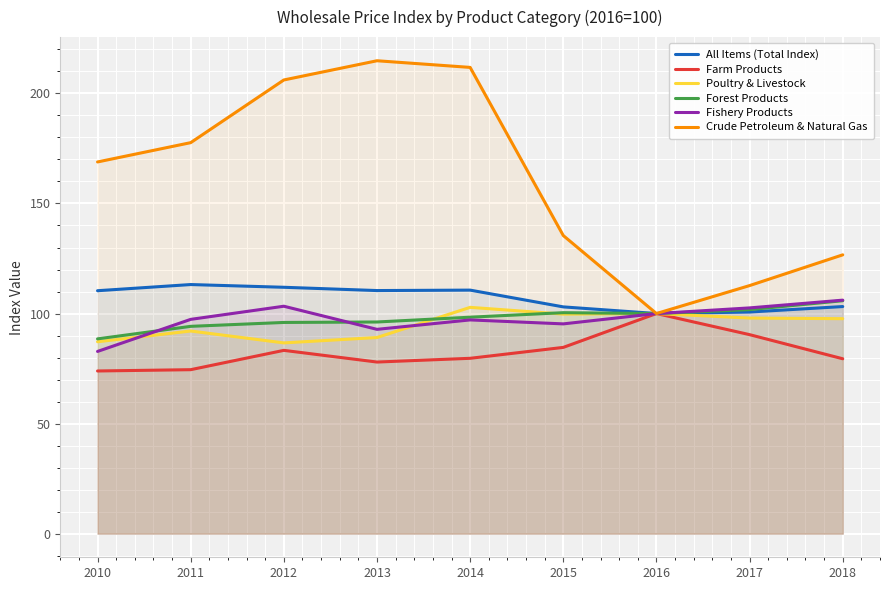

At which label does Crude Petroleum & Natural Gas reach its peak?

2013